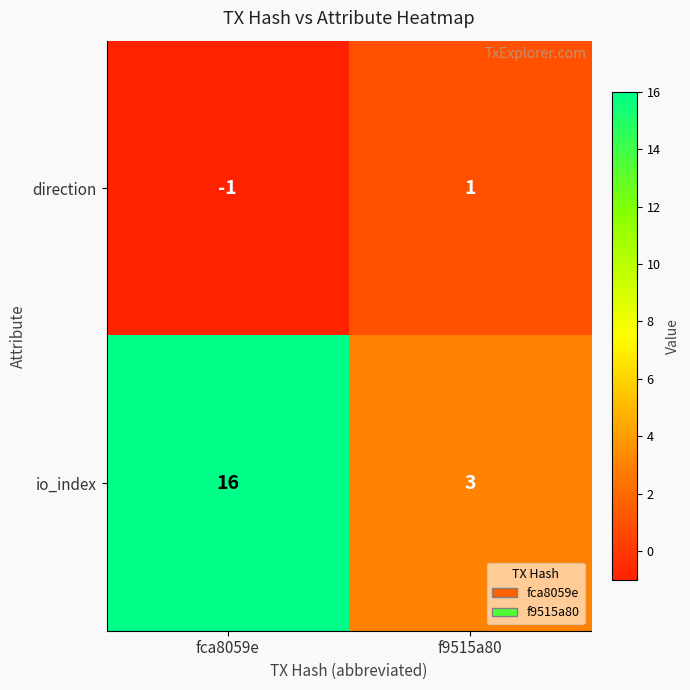

Rank the series by their maximum value, from lowest to highest.

direction, io_index